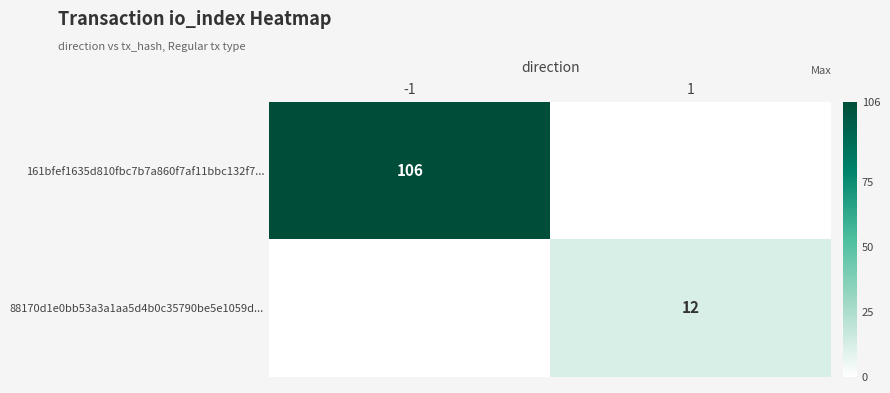

True or false: 88170d1e0bb53a3a1aa5d4b0c35790be5e1059d... has a value of 8 at 1.

False